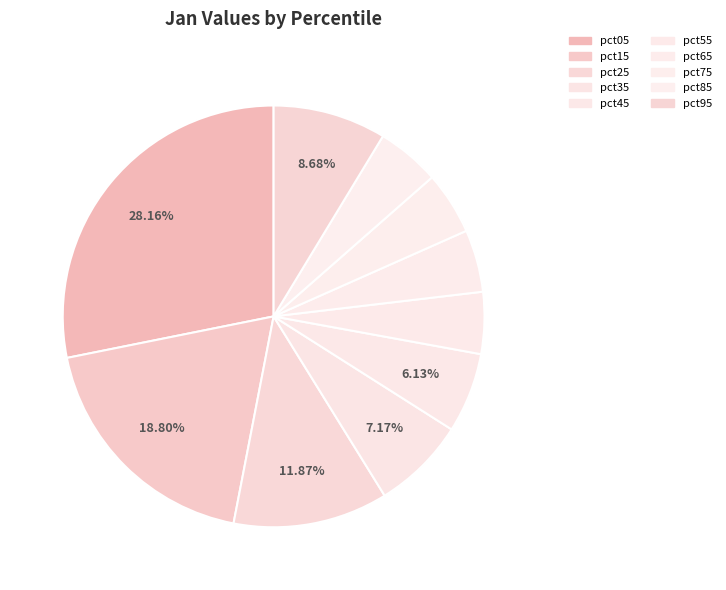

How much of the chart is everything except pct15?

81.2%